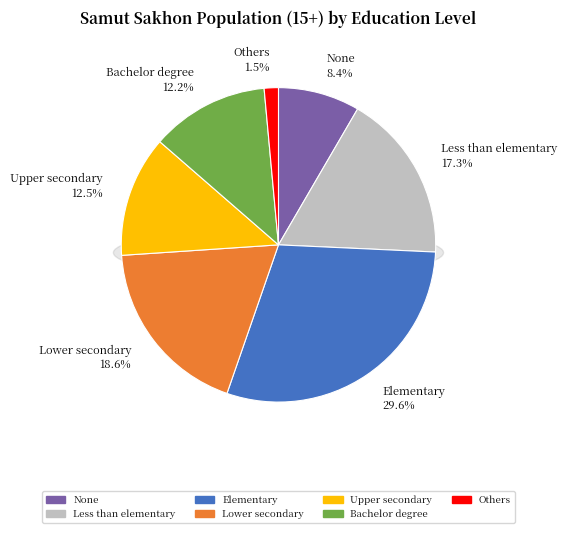

Rank the categories by value from lowest to highest.

Others, None, Bachelor degree, Upper secondary, Less than elementary, Lower secondary, Elementary